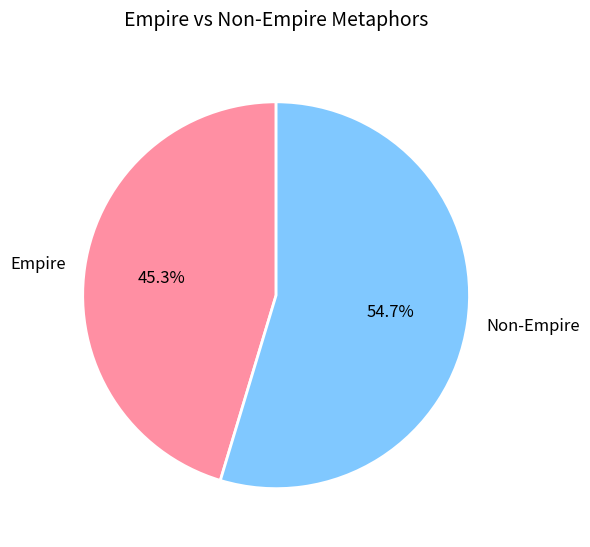

Between Non-Empire and Empire, which is larger?

Non-Empire